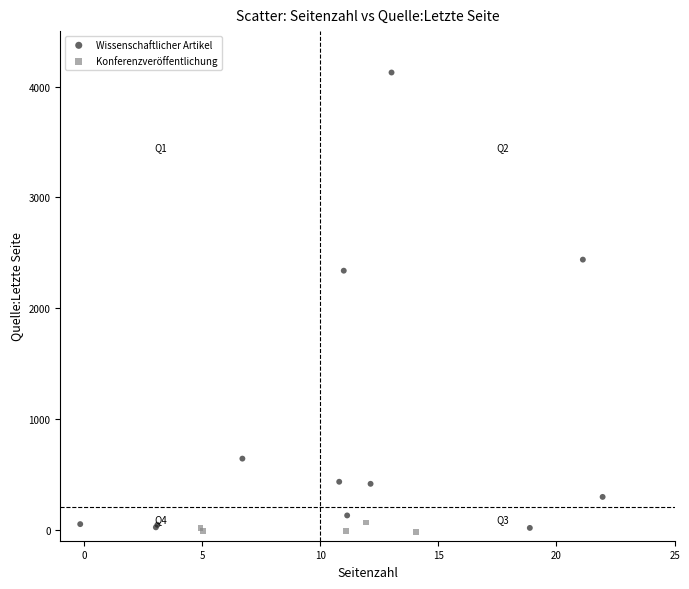

Which series has the largest Y range (max minus min)?

Wissenschaftlicher Artikel